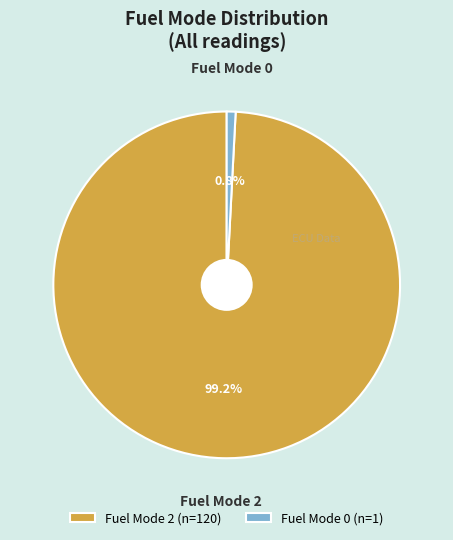

To the nearest percent, what is the difference between the Fuel Mode 2 and Fuel Mode 0 slice percentages?

98%